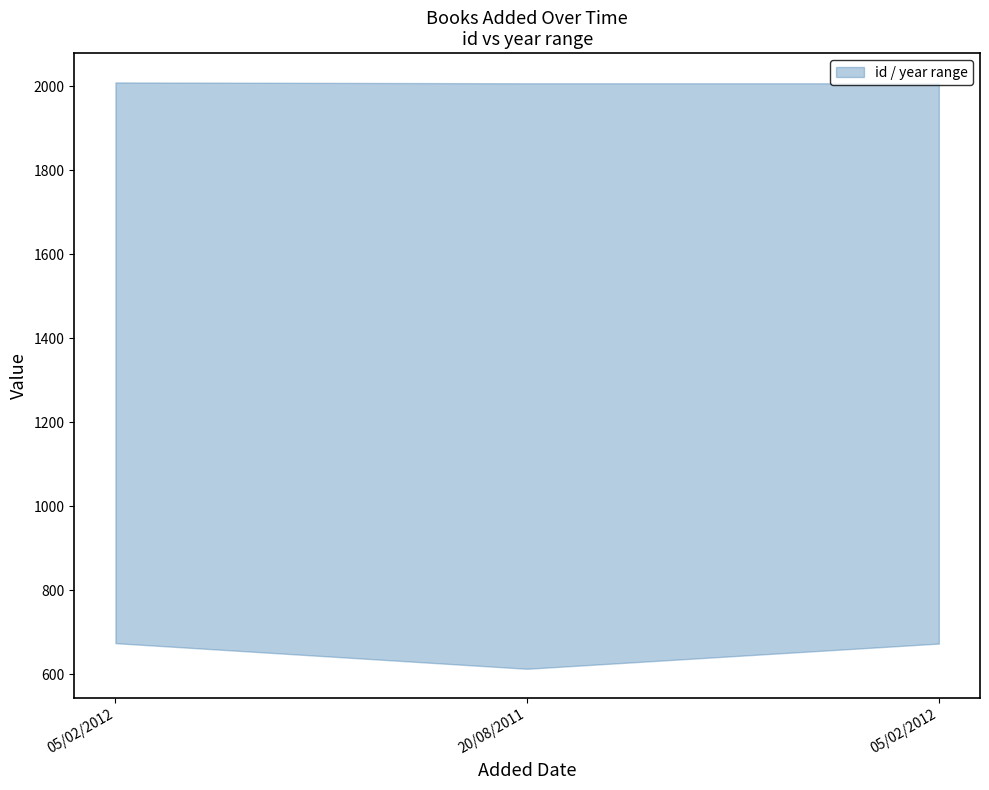

List the labels in order of year value, smallest first.

05/02/2012, 05/02/2012, 20/08/2011